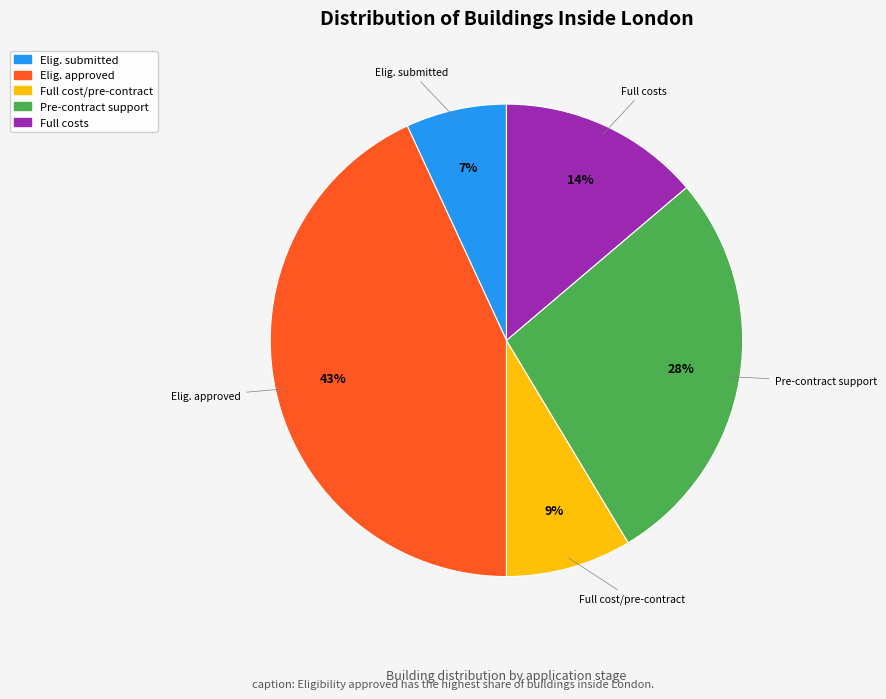

To the nearest percent, what is the average slice percentage?

20%